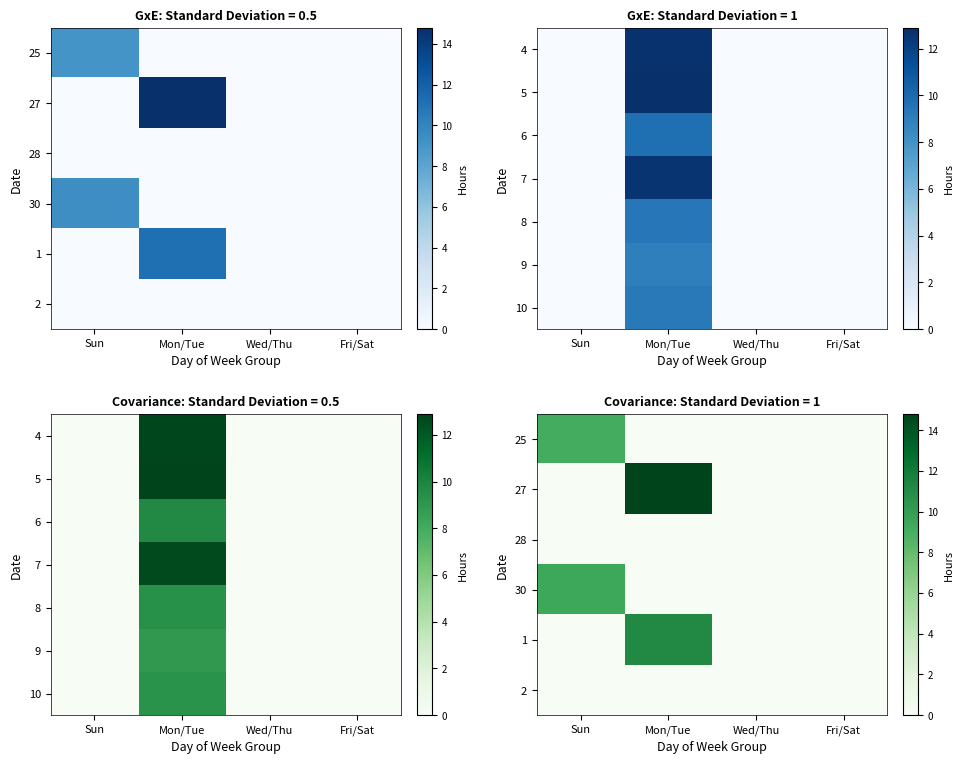

Count the number of categories in the chart.

4